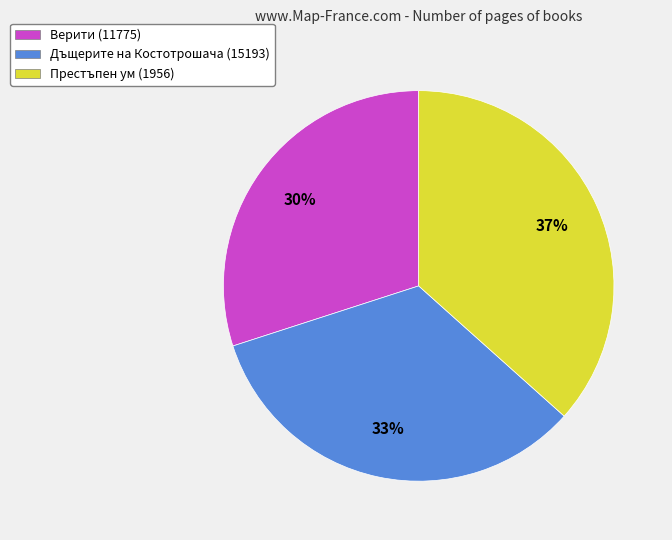

Which category has the smallest portion of the pie?

Верити (11775)